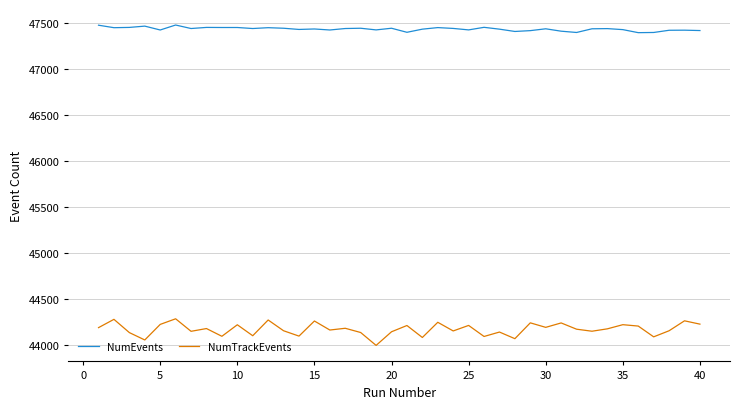

What is the difference between the maximum and minimum values in the NumEvents series?

83